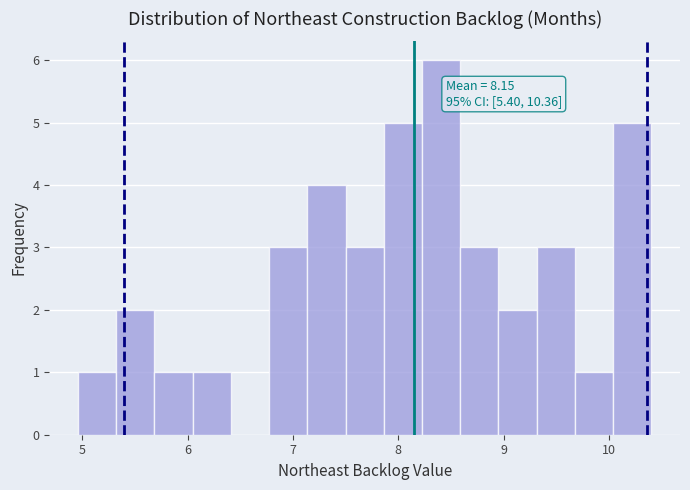

Read against the x-axis, roughly where is the centre of the tallest bar?

8.4